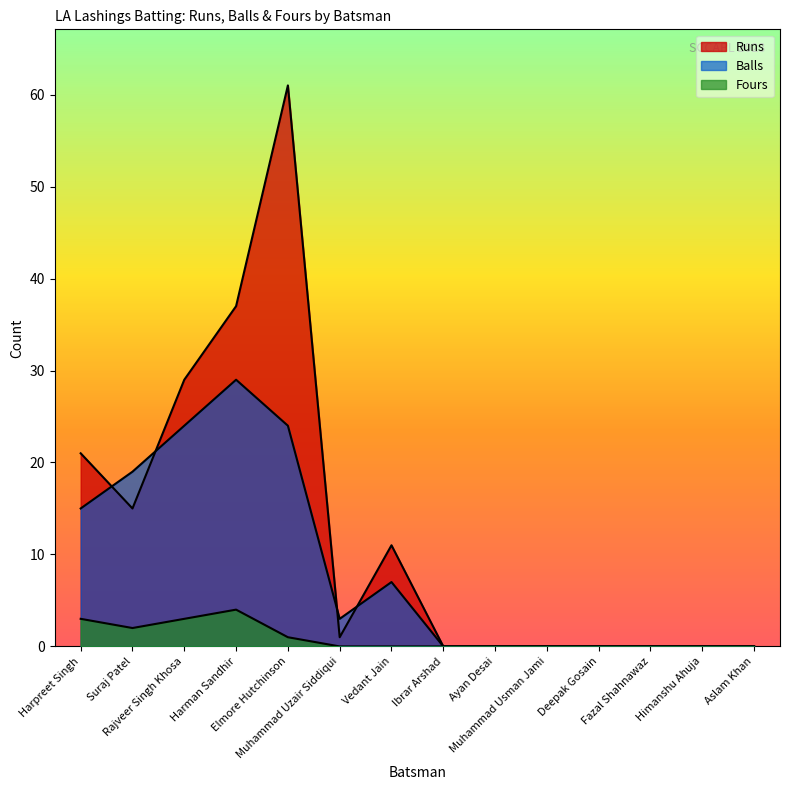

Where is Runs nearest to the value 30?

Rajveer Singh Khosa